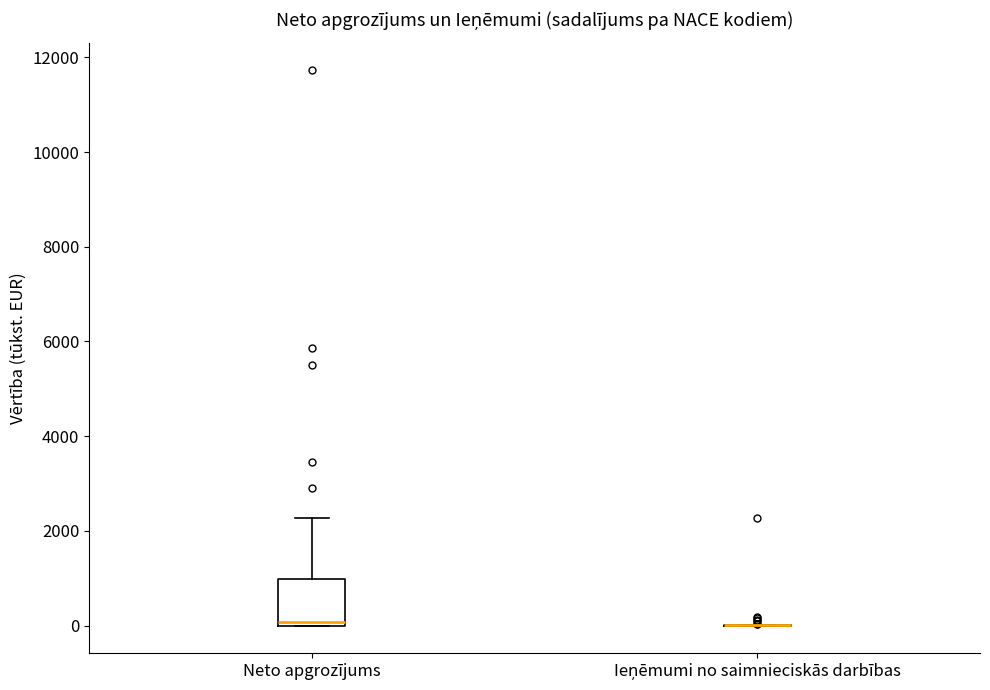

Where is the upper edge of the box for Neto apgrozījums on the y-axis? The values are not printed on the chart, so give them approximately, as read against the axis.

1000